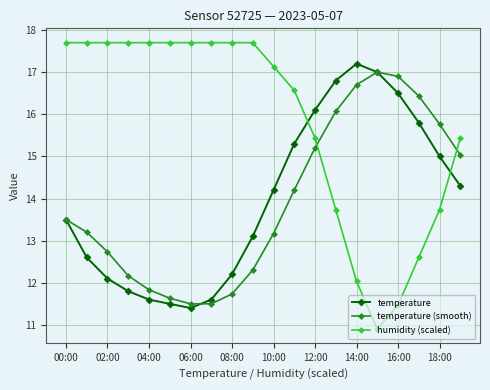

Which series has the widest spread of values?

humidity (scaled)